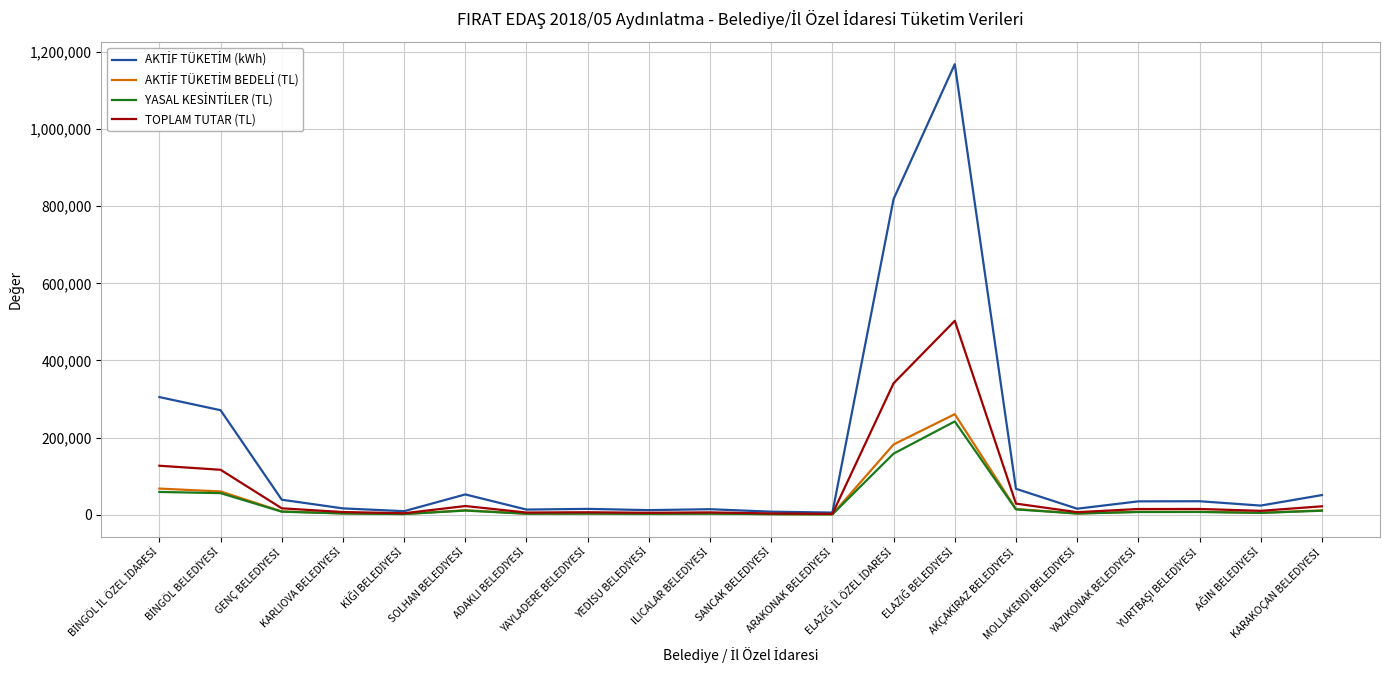

What is the greatest value displayed?

1168064.0